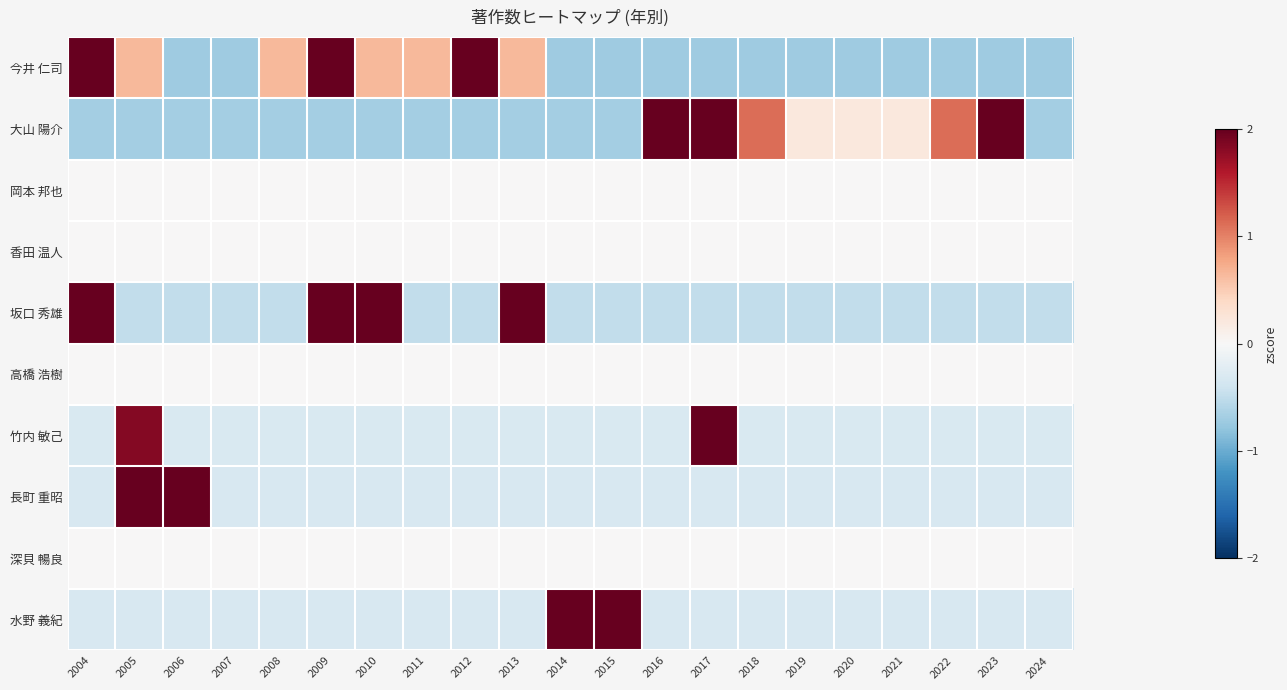

Reading left to right, list all the values displayed in this chart.

今井 仁司: 2004=2.0	2005=0.7	2006=-0.7	2007=-0.7	2008=0.7	2009=2.0	2010=0.7	2011=0.7	2012=2.0	2013=0.7	2014=-0.7	2015=-0.7	2016=-0.7	2017=-0.7	2018=-0.7	2019=-0.7	2020=-0.7	2021=-0.7	2022=-0.7	2023=-0.7	2024=-0.7
大山 陽介: 2004=-0.7	2005=-0.7	2006=-0.7	2007=-0.7	2008=-0.7	2009=-0.7	2010=-0.7	2011=-0.7	2012=-0.7	2013=-0.7	2014=-0.7	2015=-0.7	2016=2.0	2017=2.0	2018=1.1	2019=0.2	2020=0.2	2021=0.2	2022=1.1	2023=2.0	2024=-0.7
岡本 邦也: 2004=0.0	2005=0.0	2006=0.0	2007=0.0	2008=0.0	2009=0.0	2010=0.0	2011=0.0	2012=0.0	2013=0.0	2014=0.0	2015=0.0	2016=0.0	2017=0.0	2018=0.0	2019=0.0	2020=0.0	2021=0.0	2022=0.0	2023=0.0	2024=0.0
香田 温人: 2004=0.0	2005=0.0	2006=0.0	2007=0.0	2008=0.0	2009=0.0	2010=0.0	2011=0.0	2012=0.0	2013=0.0	2014=0.0	2015=0.0	2016=0.0	2017=0.0	2018=0.0	2019=0.0	2020=0.0	2021=0.0	2022=0.0	2023=0.0	2024=0.0
坂口 秀雄: 2004=2.1	2005=-0.5	2006=-0.5	2007=-0.5	2008=-0.5	2009=2.1	2010=2.1	2011=-0.5	2012=-0.5	2013=2.1	2014=-0.5	2015=-0.5	2016=-0.5	2017=-0.5	2018=-0.5	2019=-0.5	2020=-0.5	2021=-0.5	2022=-0.5	2023=-0.5	2024=-0.5
高橋 浩樹: 2004=0.0	2005=0.0	2006=0.0	2007=0.0	2008=0.0	2009=0.0	2010=0.0	2011=0.0	2012=0.0	2013=0.0	2014=0.0	2015=0.0	2016=0.0	2017=0.0	2018=0.0	2019=0.0	2020=0.0	2021=0.0	2022=0.0	2023=0.0	2024=0.0
竹内 敏己: 2004=-0.3	2005=1.8	2006=-0.3	2007=-0.3	2008=-0.3	2009=-0.3	2010=-0.3	2011=-0.3	2012=-0.3	2013=-0.3	2014=-0.3	2015=-0.3	2016=-0.3	2017=4.0	2018=-0.3	2019=-0.3	2020=-0.3	2021=-0.3	2022=-0.3	2023=-0.3	2024=-0.3
長町 重昭: 2004=-0.3	2005=2.3	2006=3.7	2007=-0.3	2008=-0.3	2009=-0.3	2010=-0.3	2011=-0.3	2012=-0.3	2013=-0.3	2014=-0.3	2015=-0.3	2016=-0.3	2017=-0.3	2018=-0.3	2019=-0.3	2020=-0.3	2021=-0.3	2022=-0.3	2023=-0.3	2024=-0.3
深貝 暢良: 2004=0.0	2005=0.0	2006=0.0	2007=0.0	2008=0.0	2009=0.0	2010=0.0	2011=0.0	2012=0.0	2013=0.0	2014=0.0	2015=0.0	2016=0.0	2017=0.0	2018=0.0	2019=0.0	2020=0.0	2021=0.0	2022=0.0	2023=0.0	2024=0.0
水野 義紀: 2004=-0.3	2005=-0.3	2006=-0.3	2007=-0.3	2008=-0.3	2009=-0.3	2010=-0.3	2011=-0.3	2012=-0.3	2013=-0.3	2014=3.1	2015=3.1	2016=-0.3	2017=-0.3	2018=-0.3	2019=-0.3	2020=-0.3	2021=-0.3	2022=-0.3	2023=-0.3	2024=-0.3